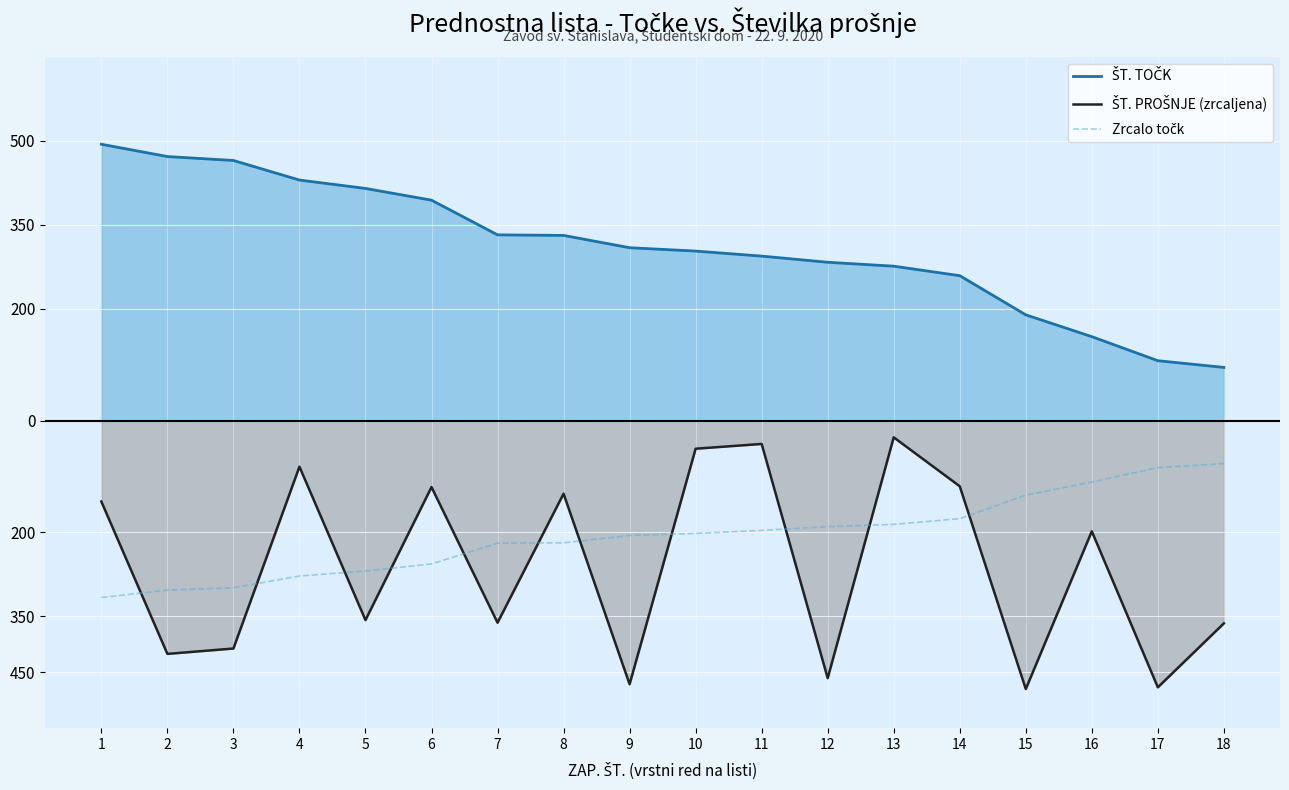

Is it true that Zrcalo točk equals -219.2 at 7?

True